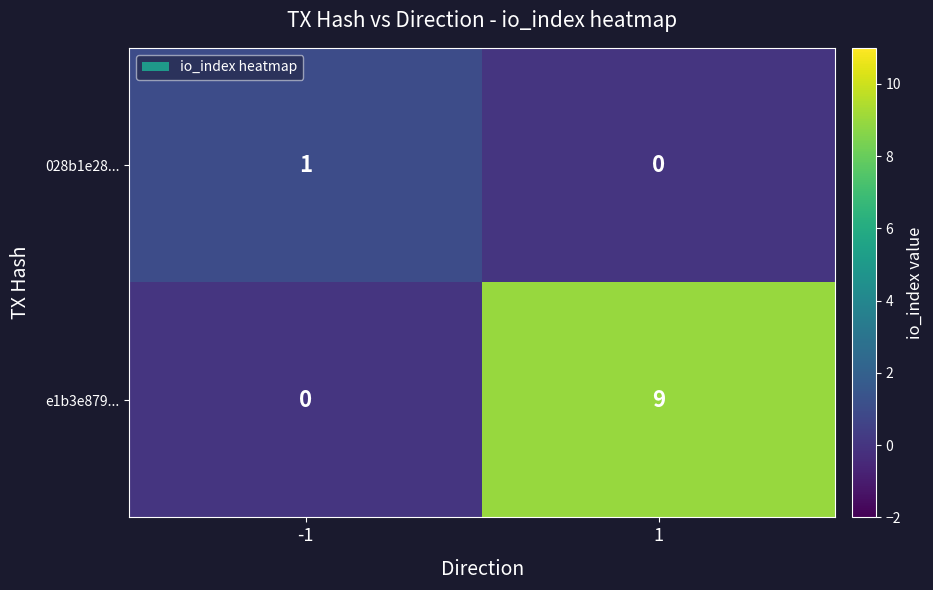

Reading left to right, transcribe all the data shown in this chart.

028b1e28...: -1=1	1=0
e1b3e879...: -1=0	1=9